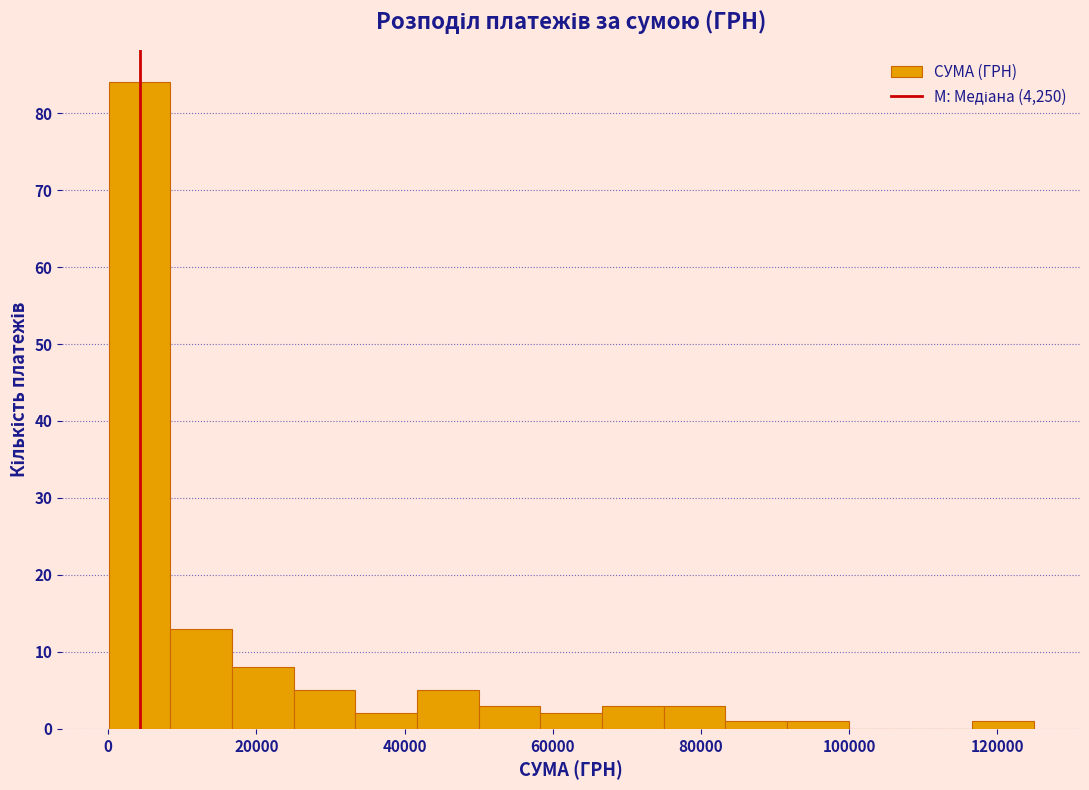

Reading left to right, list every bar in this chart as the range it spans on the x-axis followed by its height. Neither the bar edges nor the heights are printed on the chart, so give them approximately, as read against the axes.

0 to 8000: 84
8000 to 16000: 13
16000 to 26000: 8
26000 to 34000: 5
34000 to 42000: 2
42000 to 50000: 5
50000 to 58000: 3
58000 to 66000: 2
66000 to 74000: 3
74000 to 84000: 3
84000 to 92000: 1
92000 to 100000: 1
100000 to 108000: 0
108000 to 116000: 0
116000 to 124000: 1